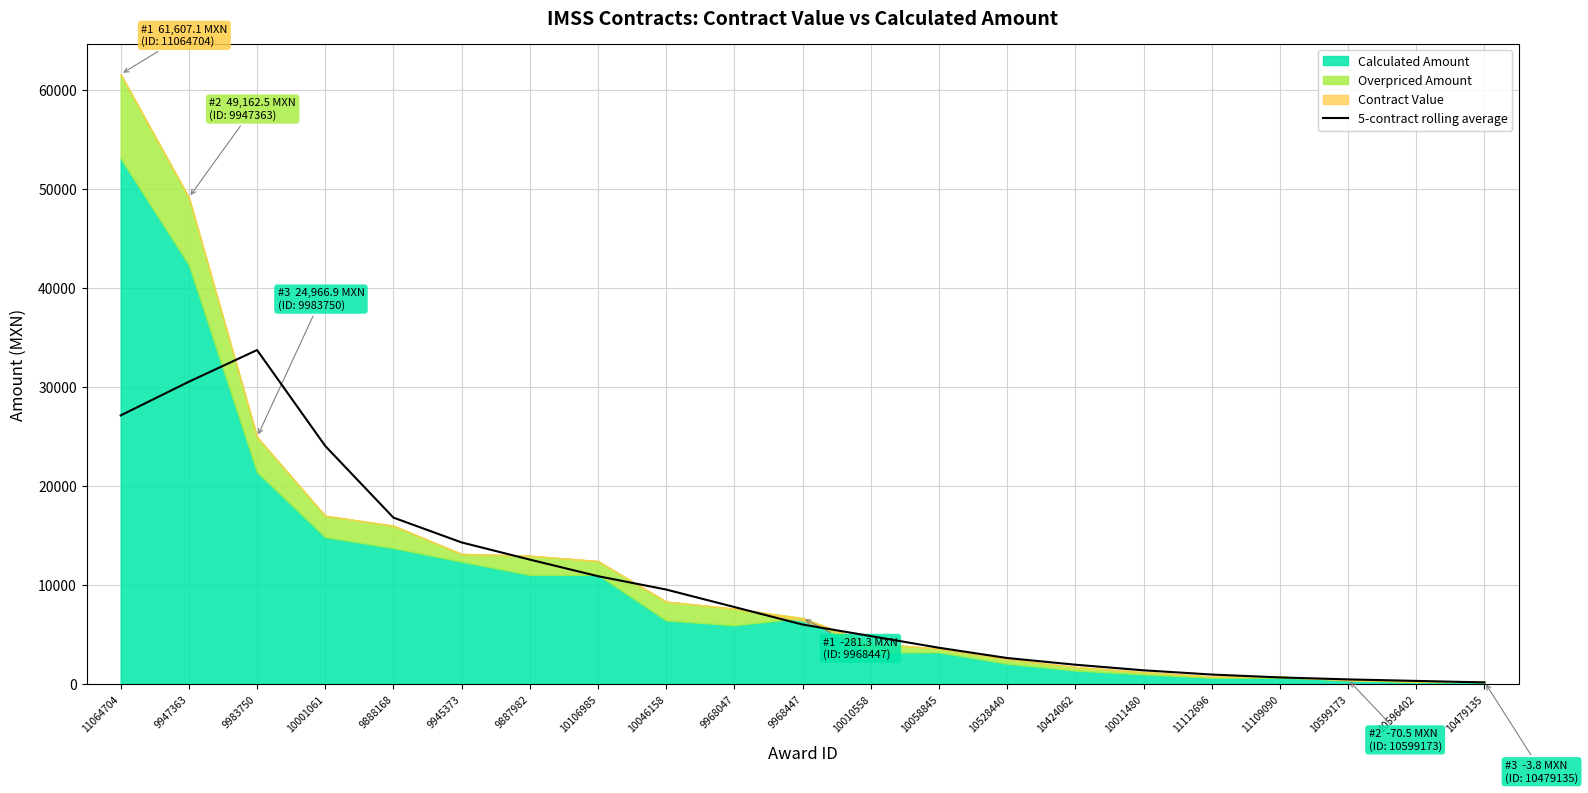

Reading right to left, transcribe all the data shown in this chart.

10479135=177.2	10596402=329.0	10599173=482.1	11109090=681.3	11112696=972.0	10011480=1399.7	10424062=1965.6	10528440=2640.9	10058845=3677.6	10010558=4856.2	9968447=6021.7	9968047=7790.8	10046158=9557.1	10106985=10906.9	9887982=12582.4	9945373=14315.6	9888168=16822.4	10001061=24060.1	9983750=33750.6	9947363=30549.0	11064704=27147.3